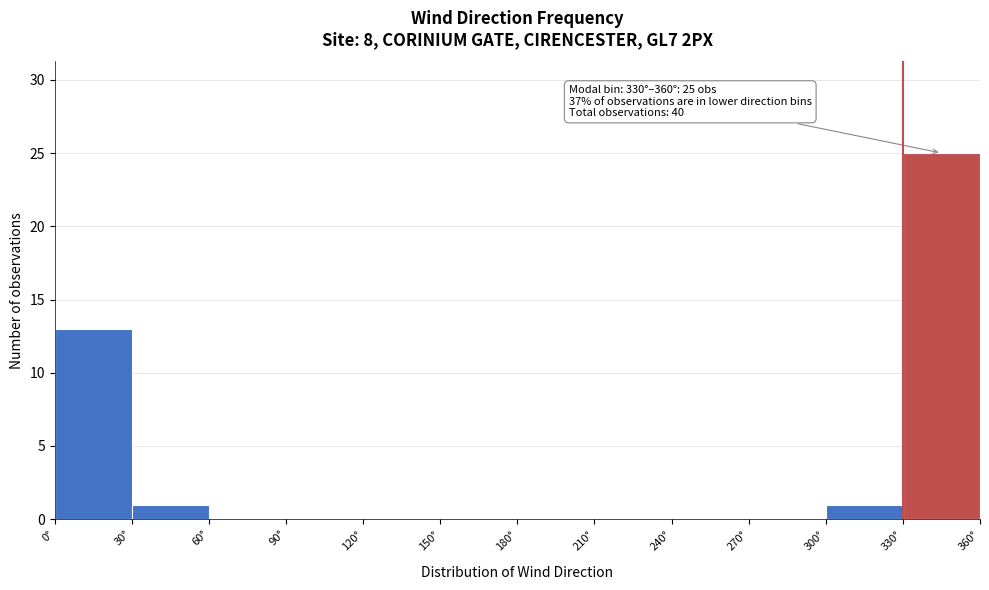

Over which range of the x-axis is the bar tallest?

330 to 360